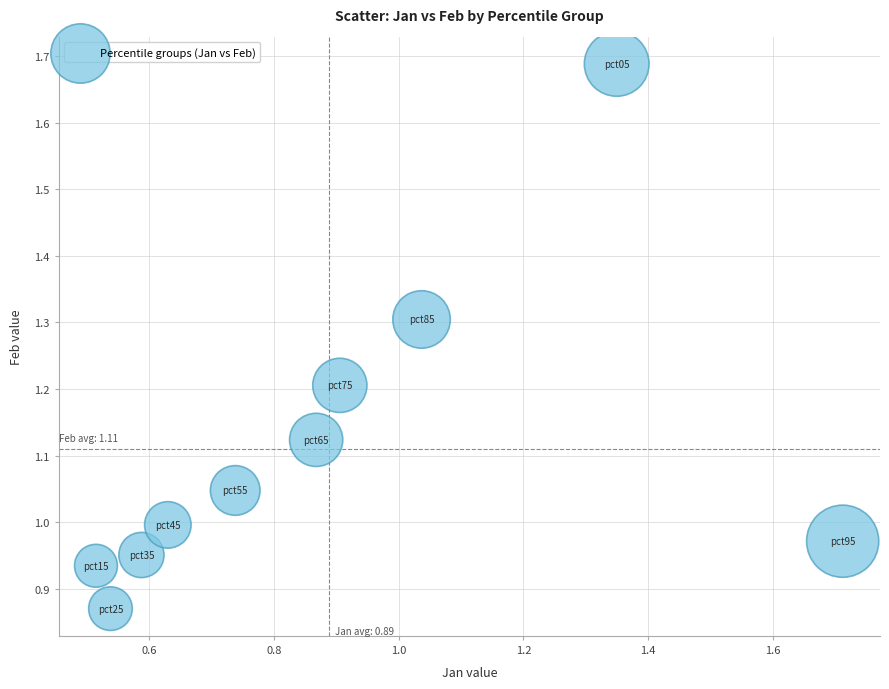

What is the range of Y values (max minus min)?

0.8